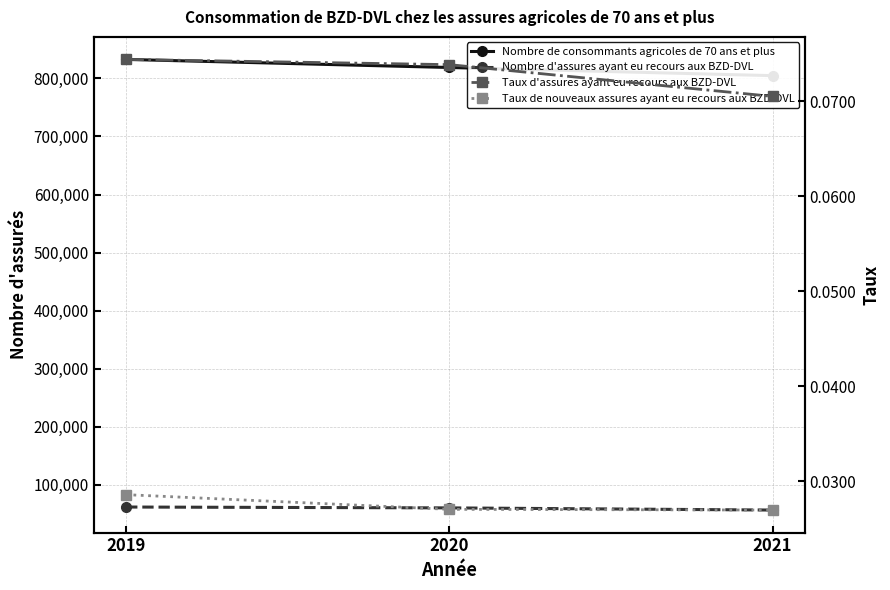

Reading right to left, what are all the values shown in this chart?

Nombre de consommants agricoles de 70 ans et plus: 804611.0	818666.0	832568.0
Nombre d'assures ayant eu recours aux BZD-DVL: 56713.0	60438.0	61921.0
Taux d'assures ayant eu recours aux BZD-DVL: 0.1	0.1	0.1
Taux de nouveaux assures ayant eu recours aux BZD-DVL: 0.0	0.0	0.0